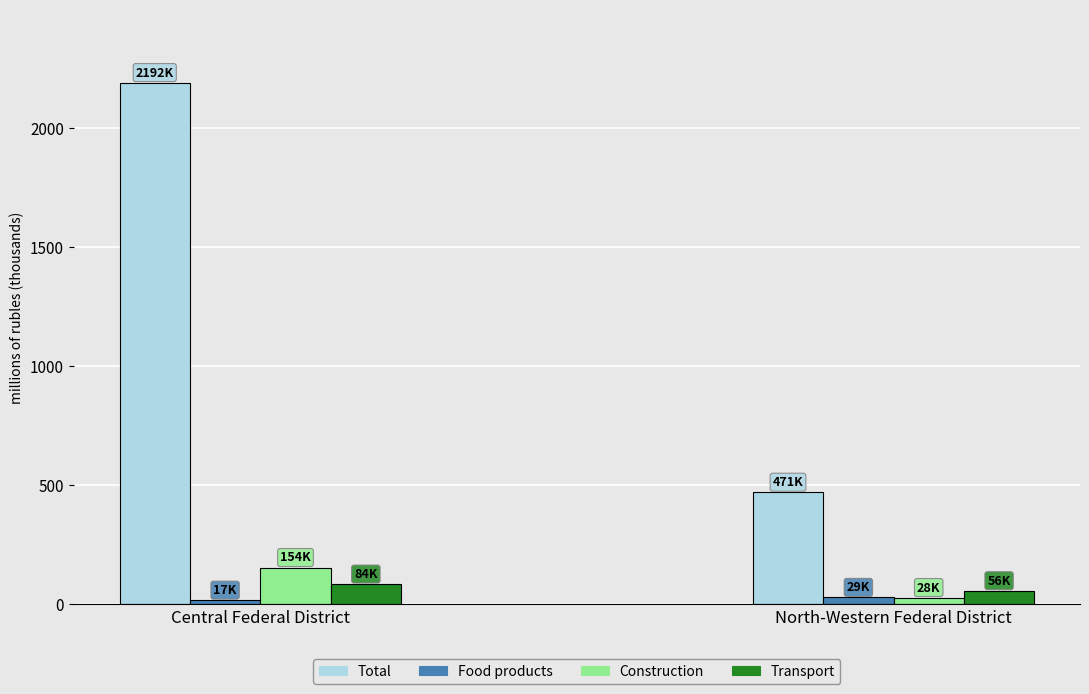

What is the lowest value of the Total series?

471141